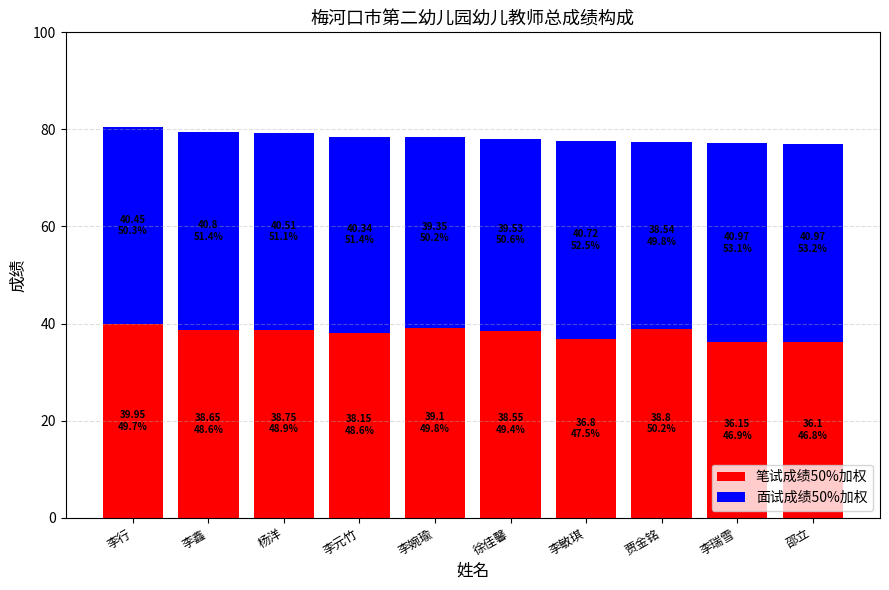

The value of 笔试成绩50%加权 at 李瑞雪 is 36.1. True or false?

True